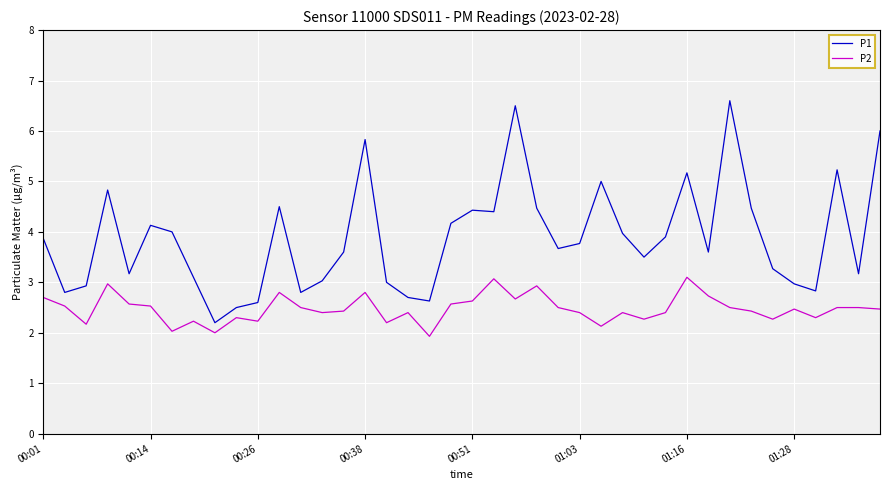

True or false: P1 and P2 cross at least once.

False